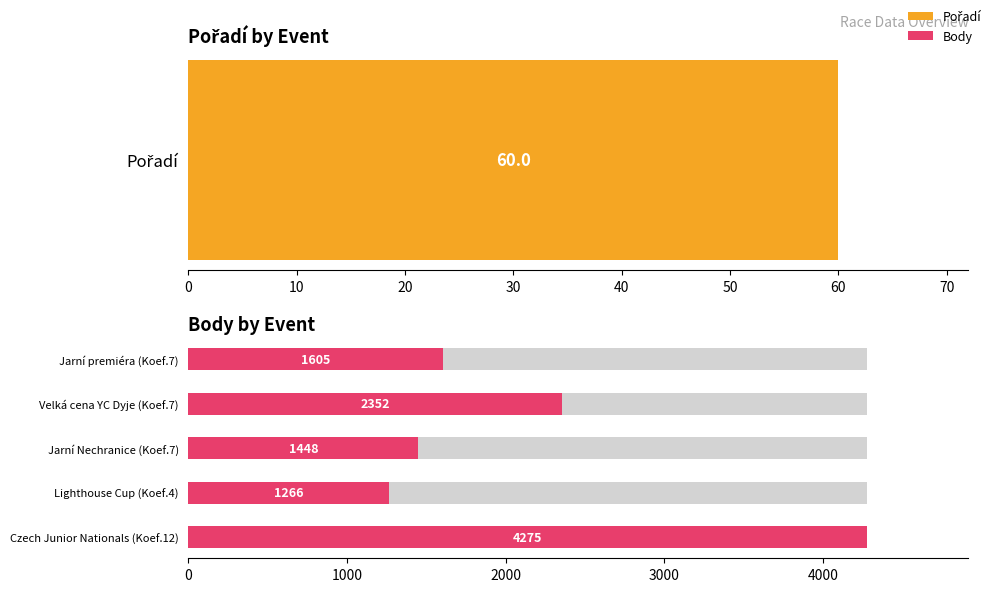

The Body series shows 1266 at 4. True or false?

True